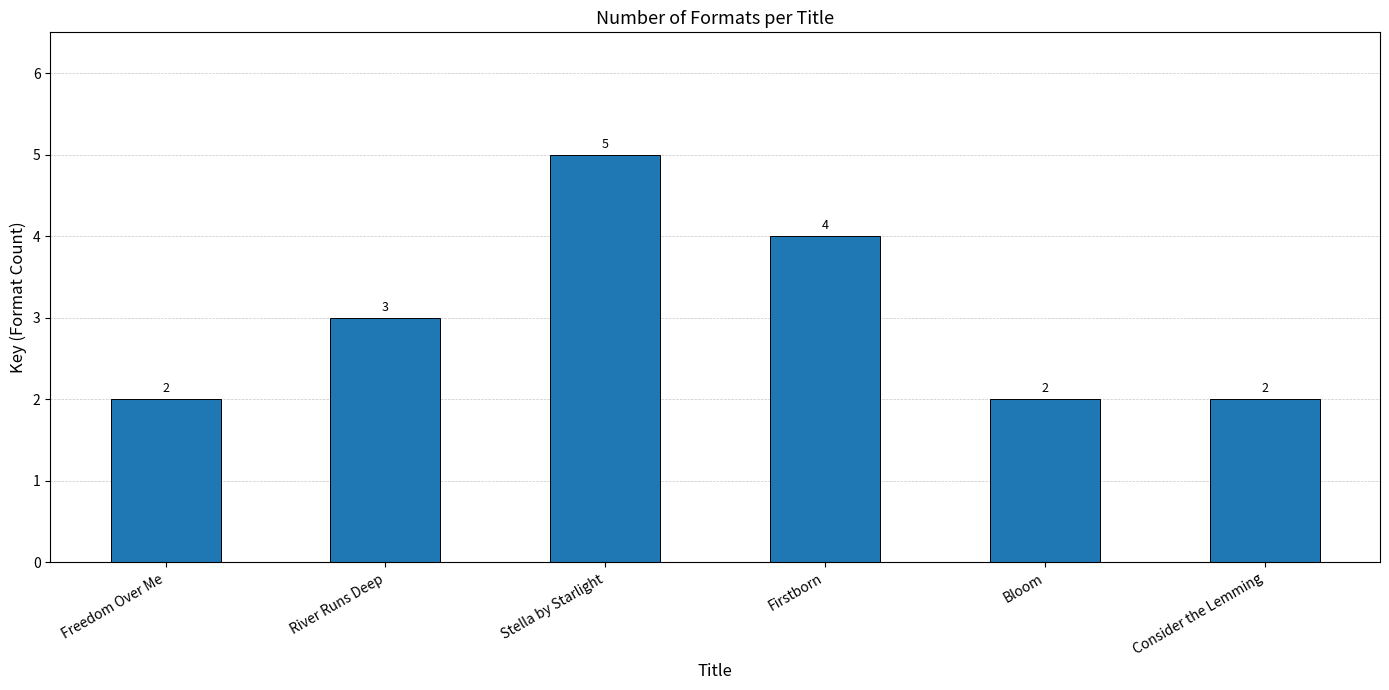

At which label is the value closest to 3?

River Runs Deep